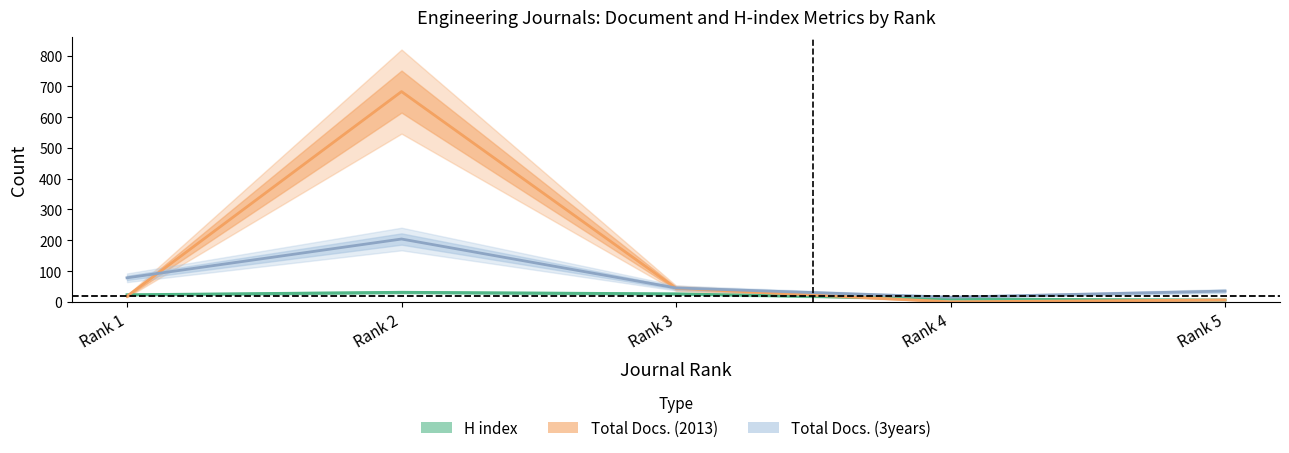

At how many categories does at least one series exceed 186?

1